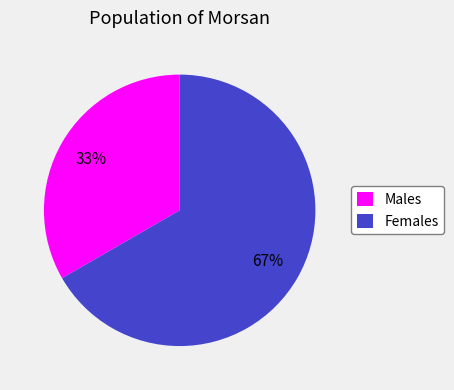

To the nearest percent, what is the average slice percentage?

50%